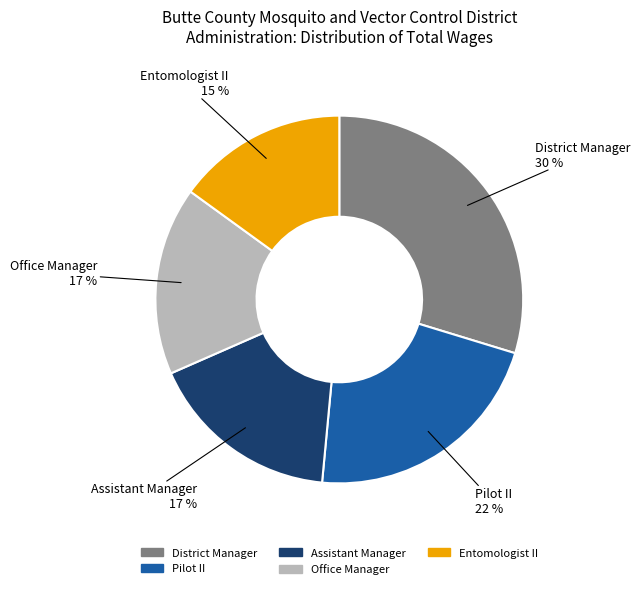

Does any single category account for the majority?

No